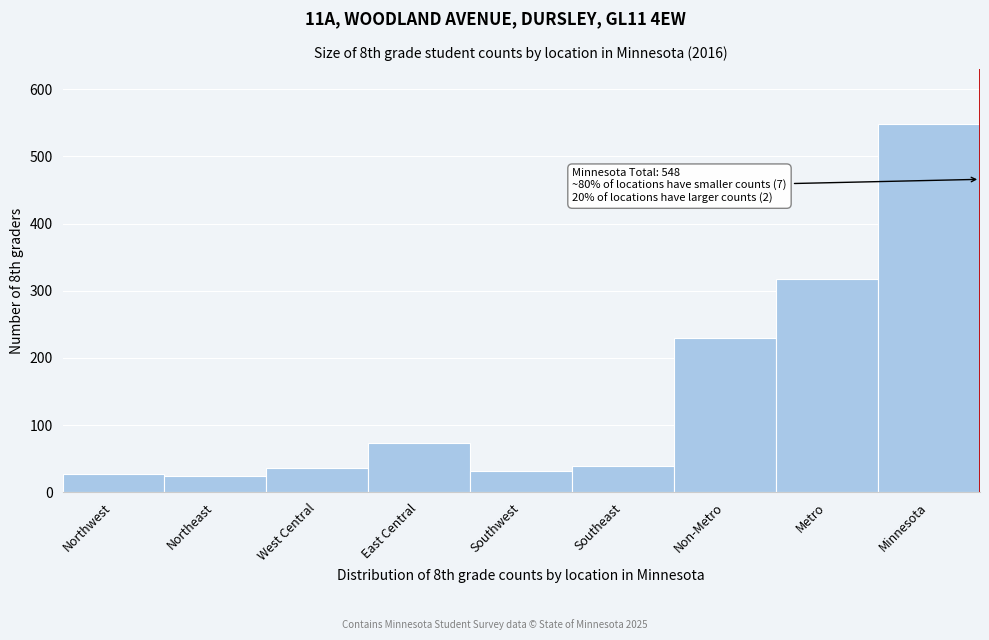

Reading left to right, what are all the values shown in this chart?

27	24	36	73	31	39	230	318	548